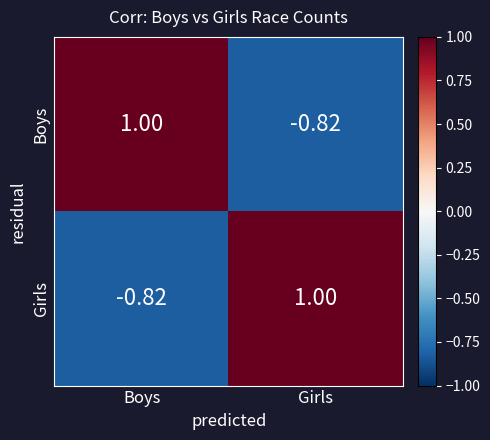

Where is Boys nearest to the value 0?

Girls